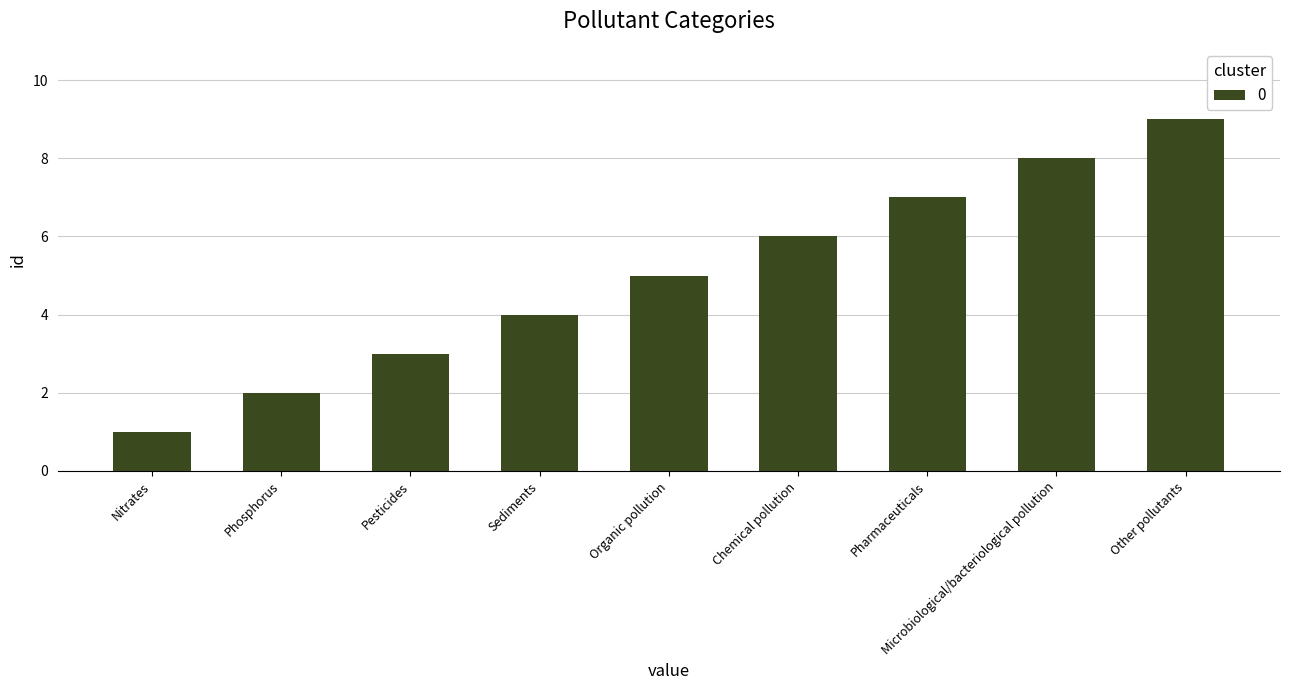

At which category does the chart reach its minimum across all series?

Nitrates